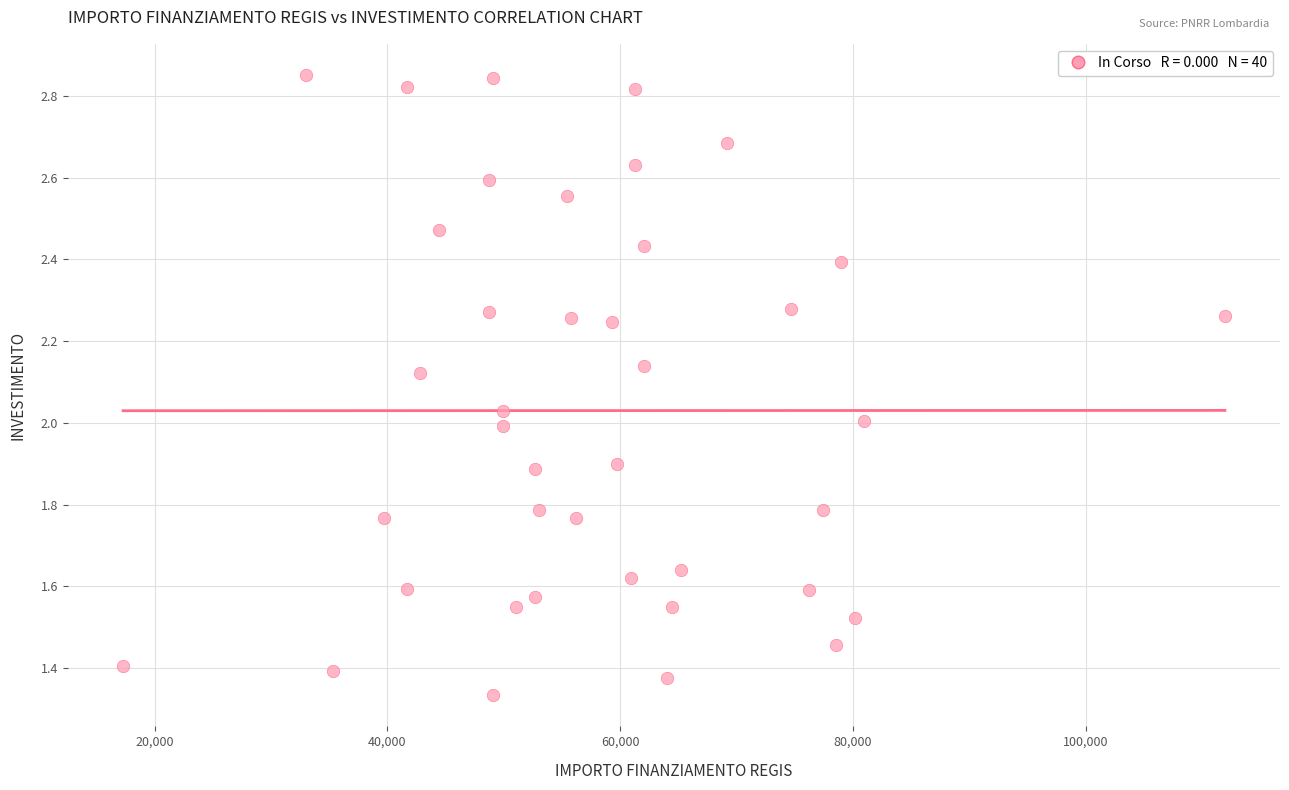

What is the range of X values (max minus min)?

94665.7